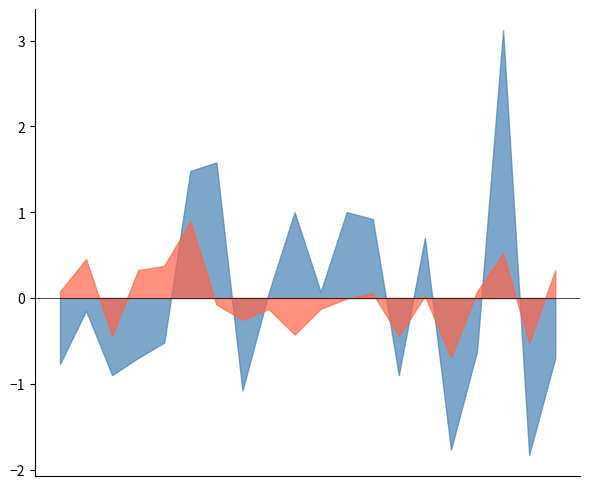

Is it true that P2 equals 9.3 at 01:00?

False